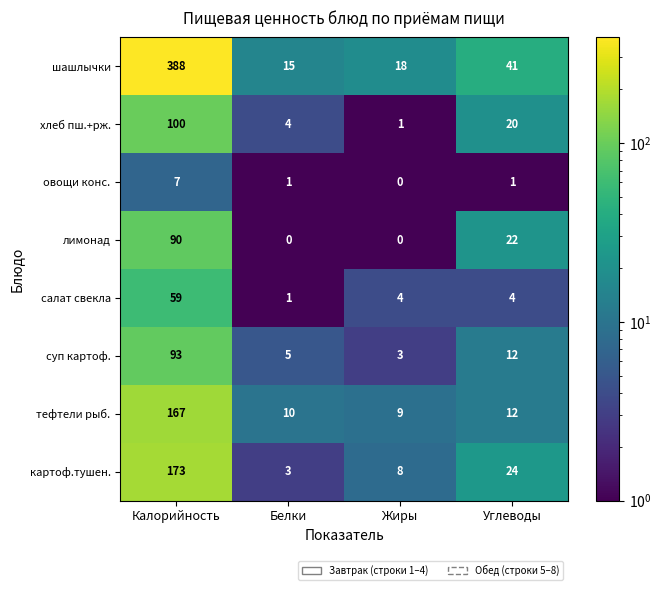

What is the maximum value shown in the chart?

388